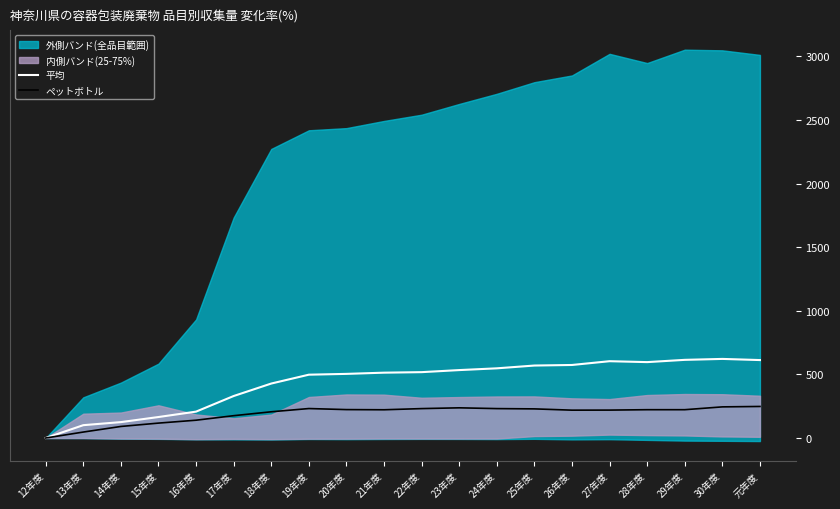

Does the chart display data point markers on the line(s)?

No